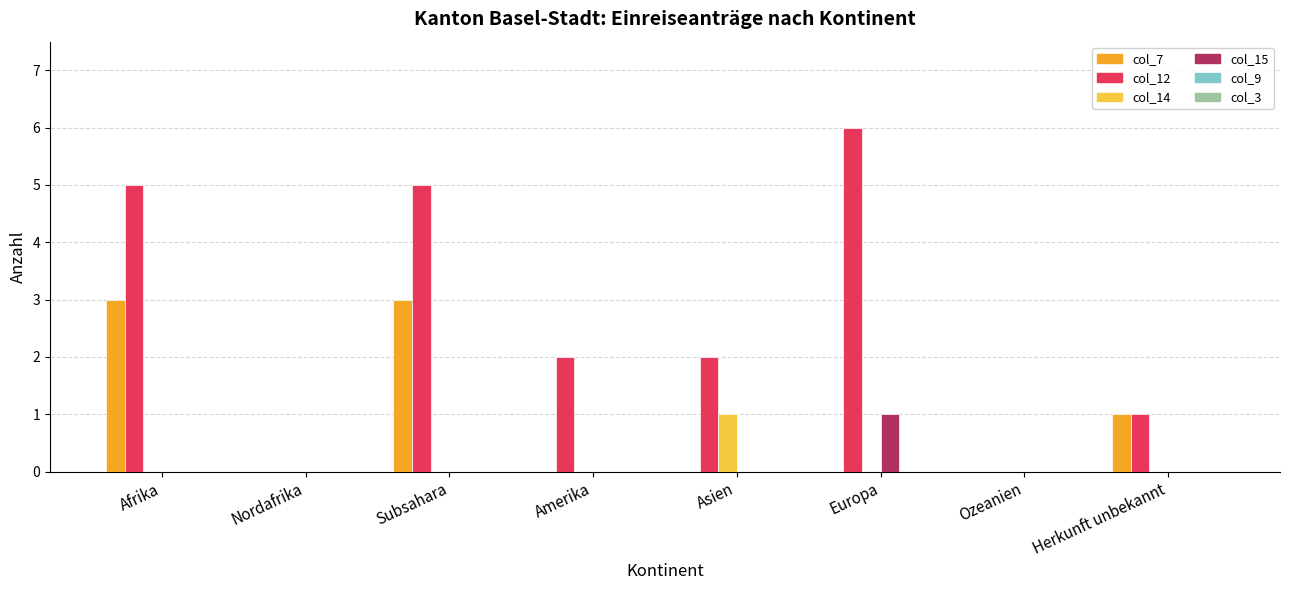

Which category has the highest value across all series?

Europa